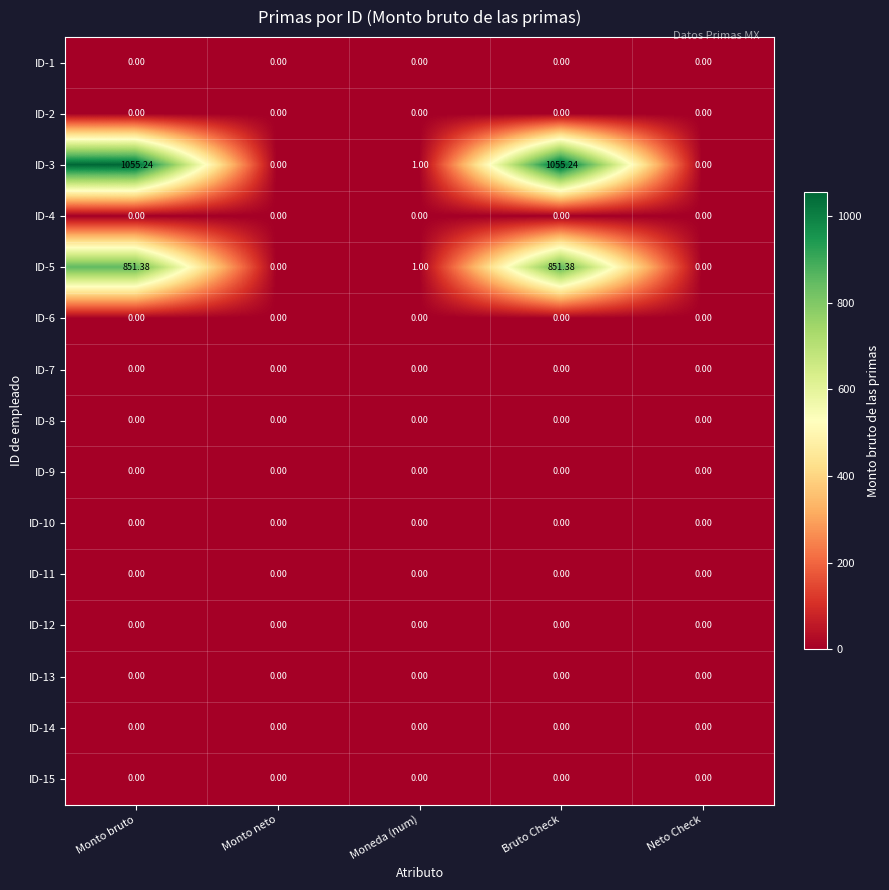

At which category is the sum across all series the highest?

Monto bruto